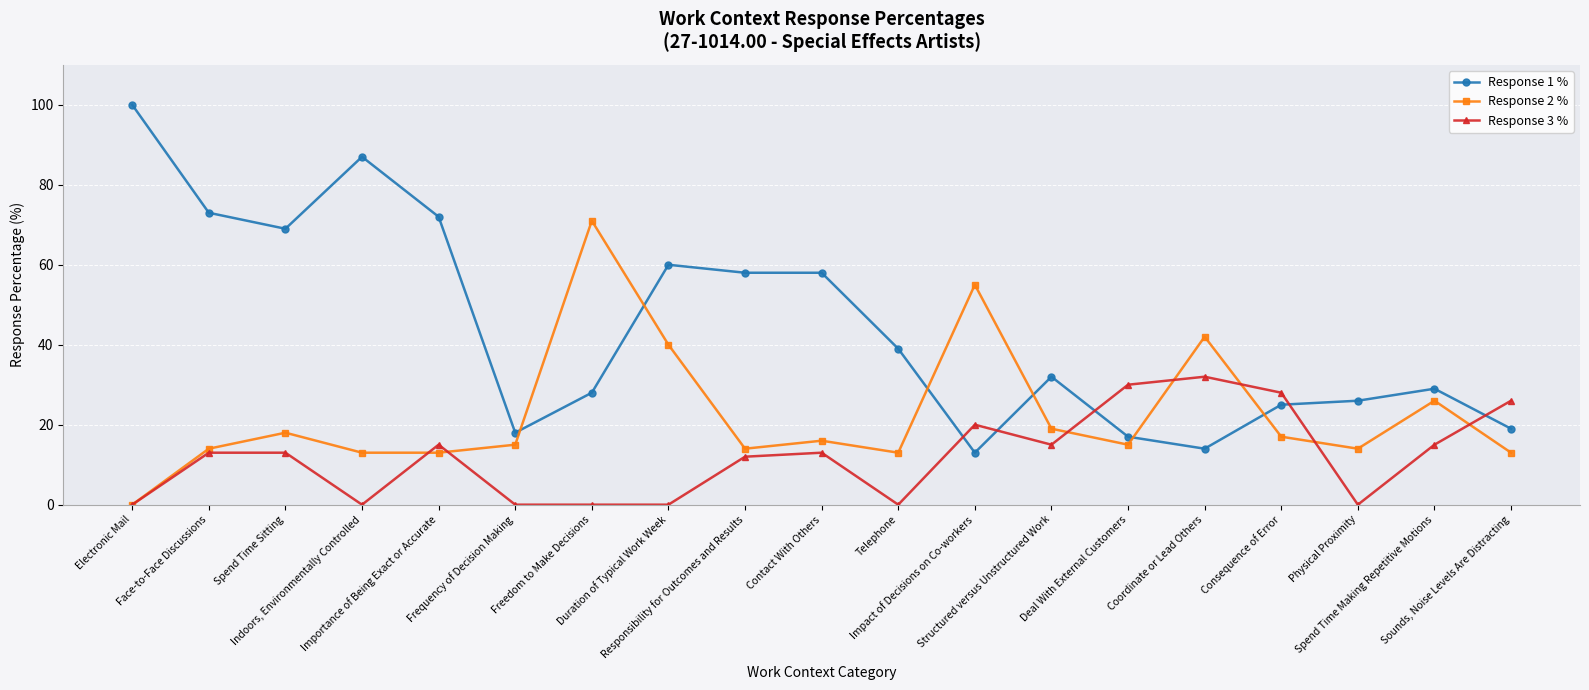

List the series in order of their overall mean, lowest first.

Response 3 %, Response 2 %, Response 1 %